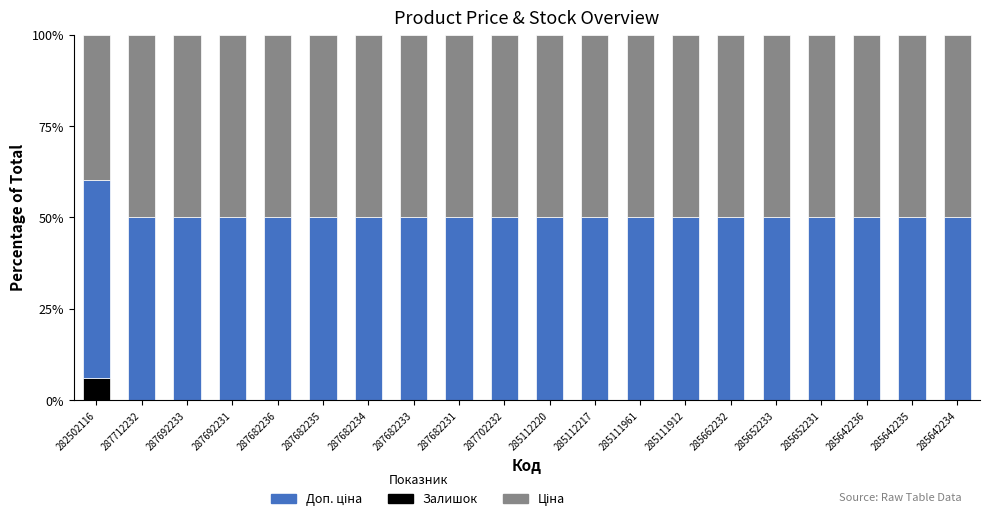

What is the total value across all series at 287692231?

100.0